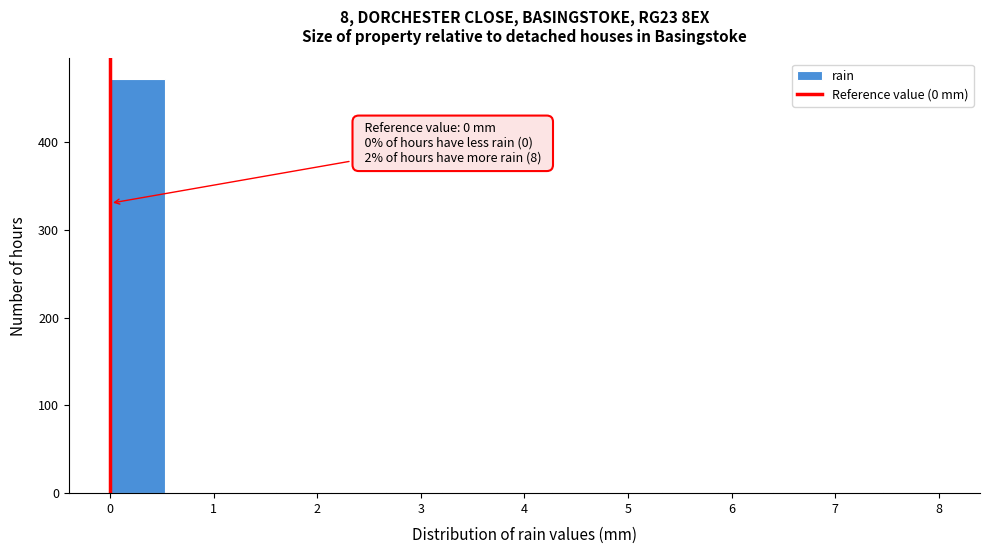

Over which range of the x-axis is the bar tallest?

0.0 to 0.5